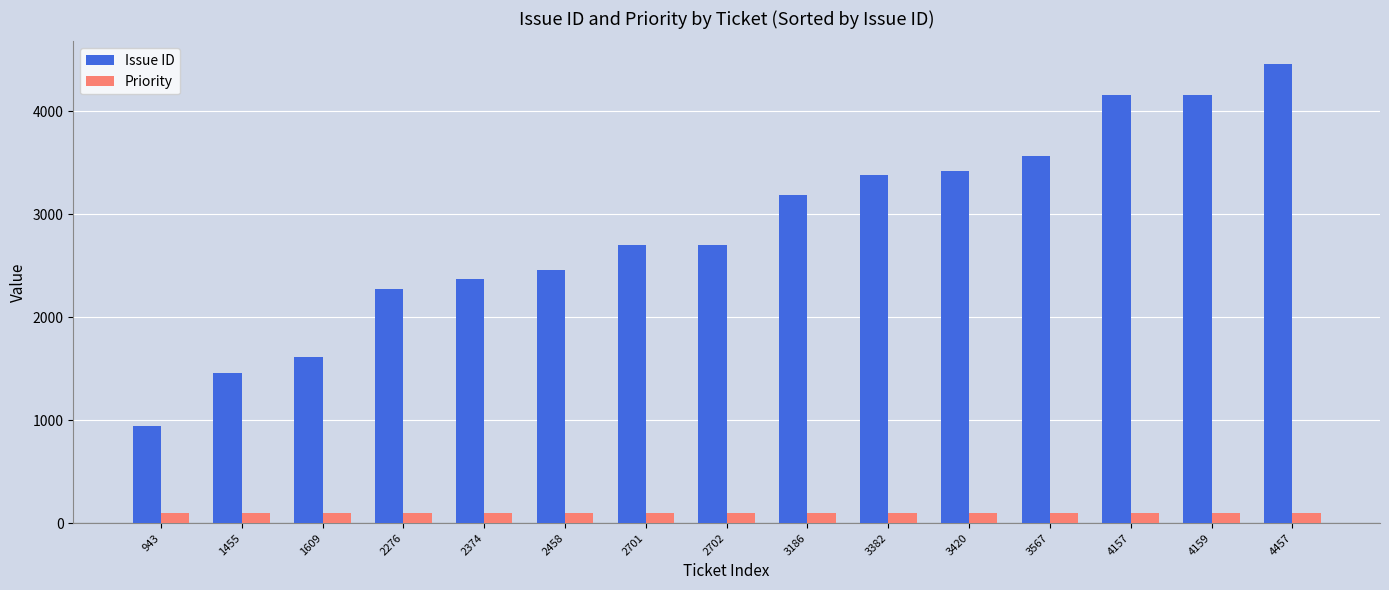

What is the maximum value for Priority?

100